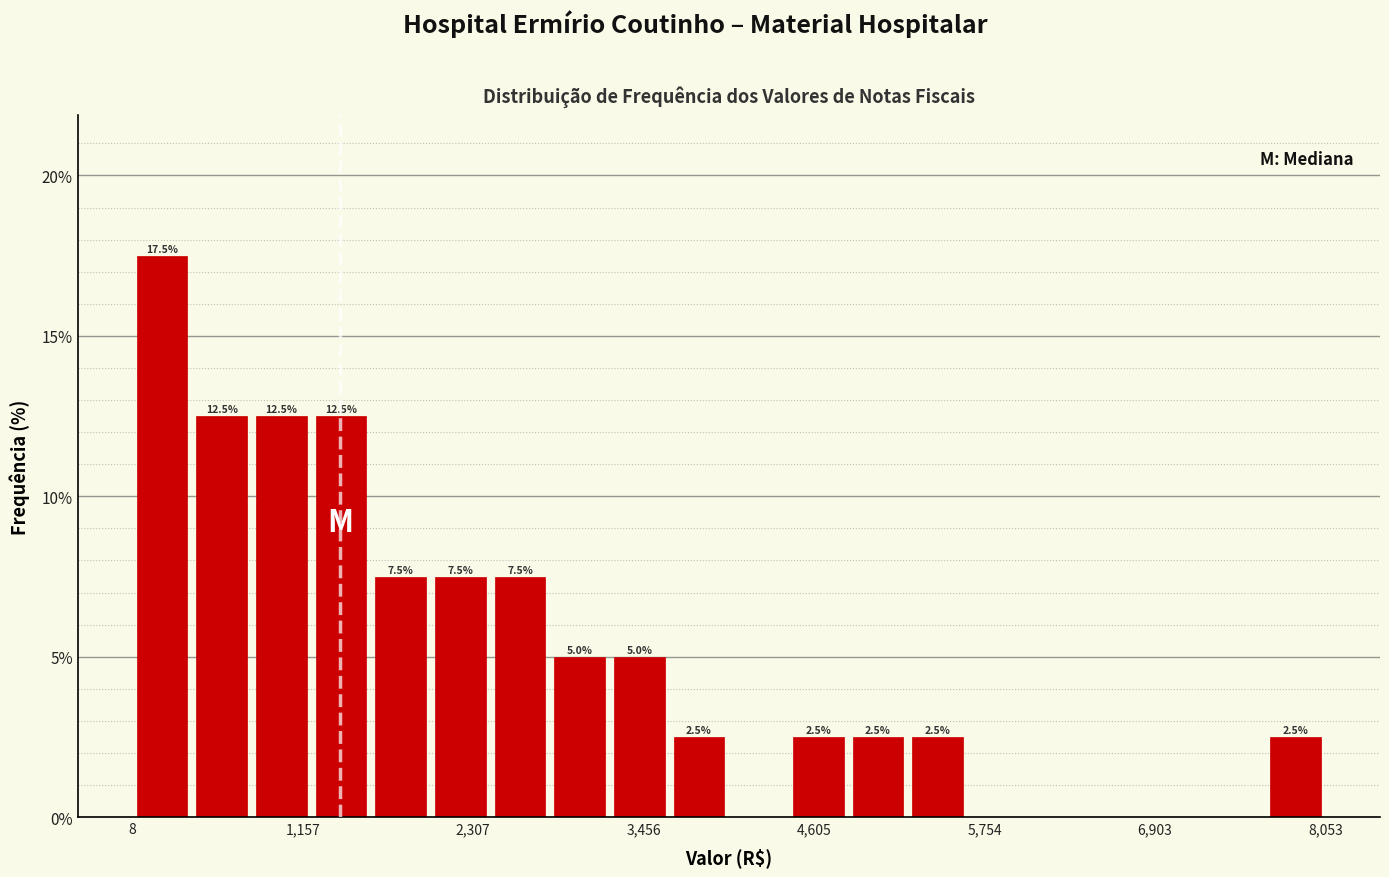

Around what value on the x-axis is the tallest bar? Give the approximate position of its centre, as read against the axis.

200